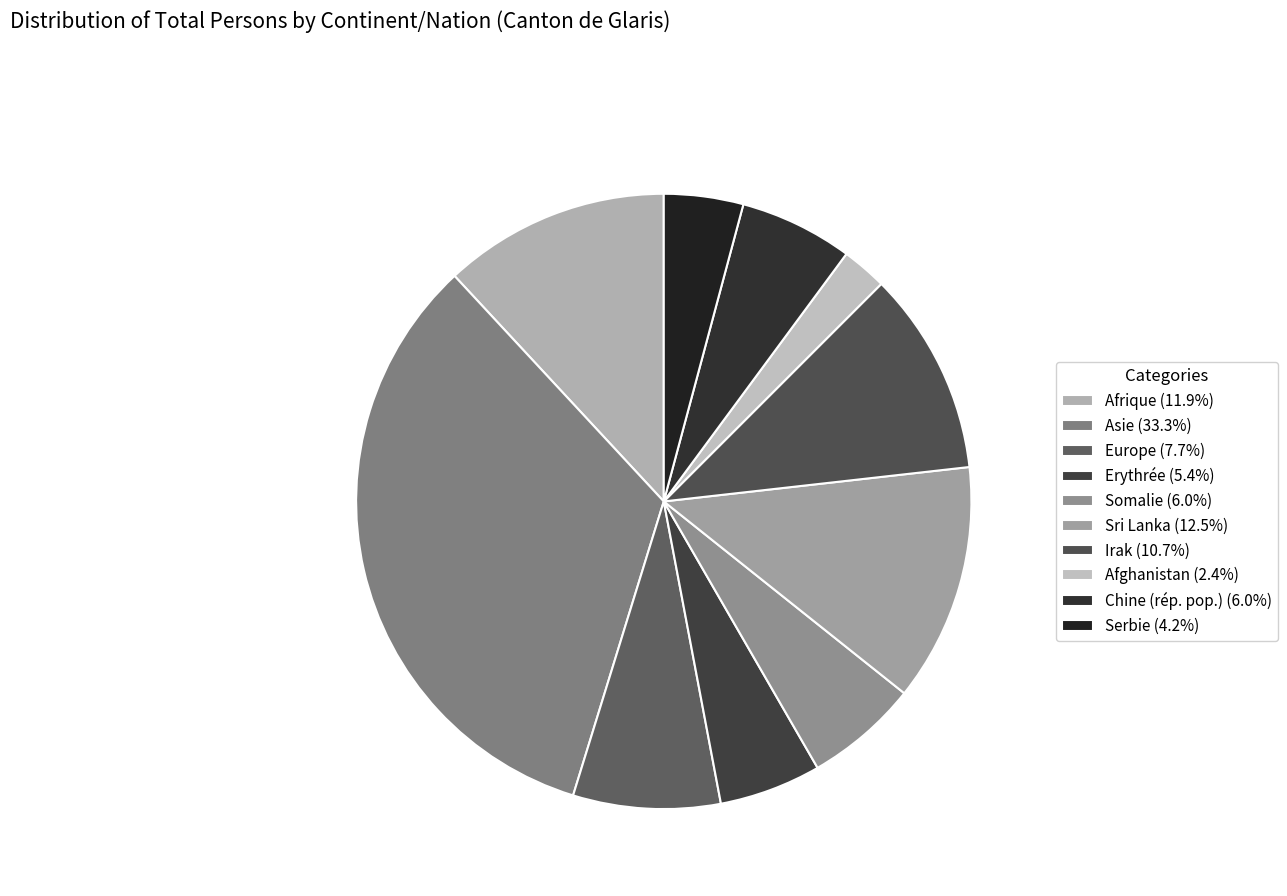

What is the ratio of the value at Sri Lanka to the value at Europe?

1.6